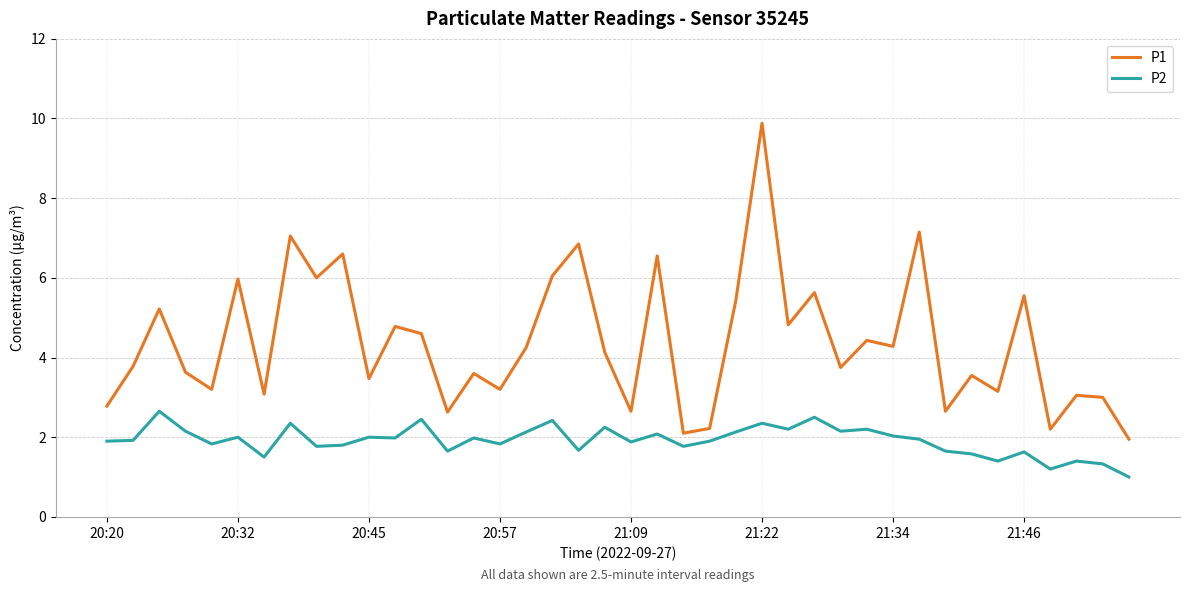

What is the highest value of the P1 series?

9.9